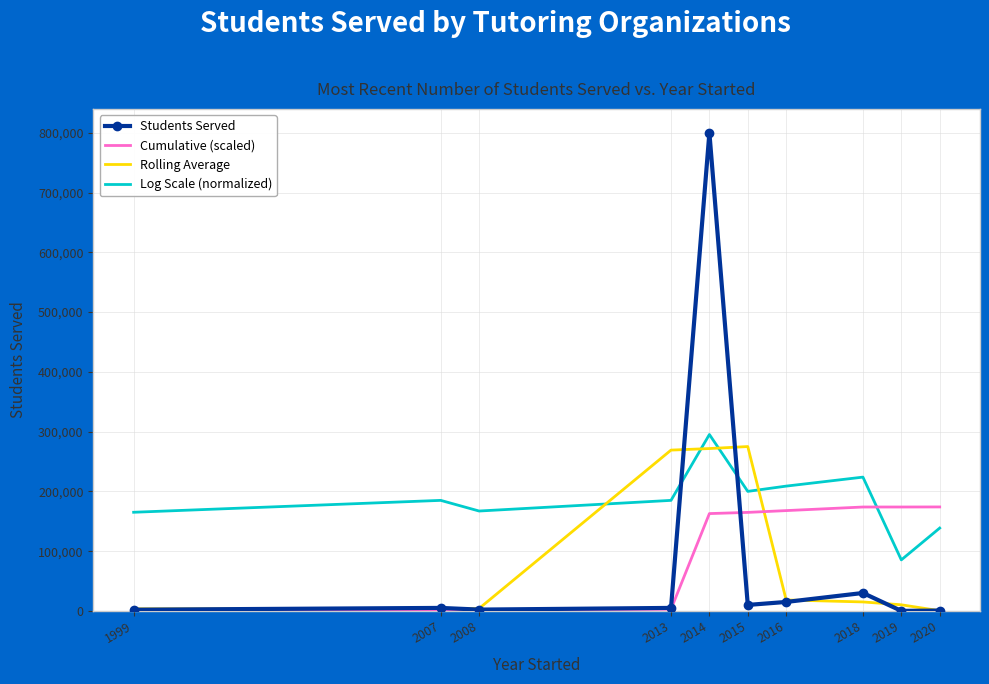

Is the value of Log Scale (normalized) at 2007 greater than the value of Students Served at 2014?

No